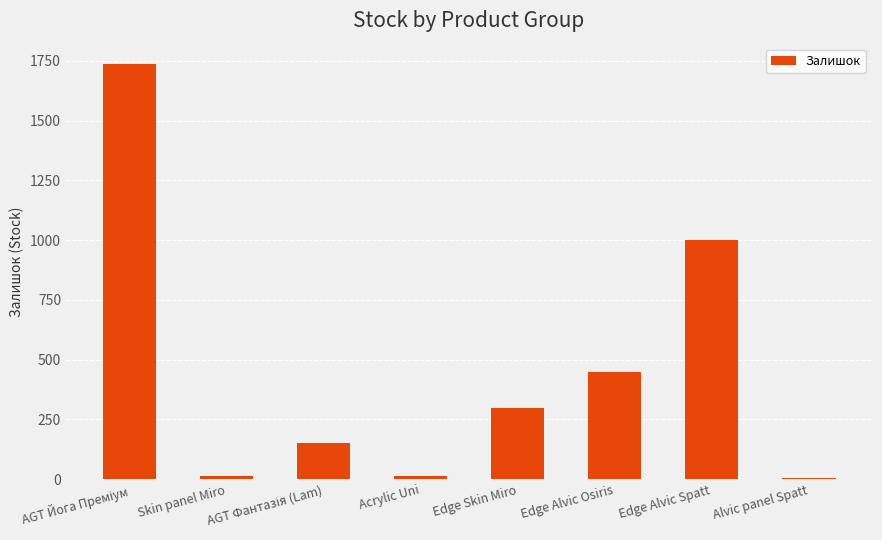

What is the sum of all values?

3659